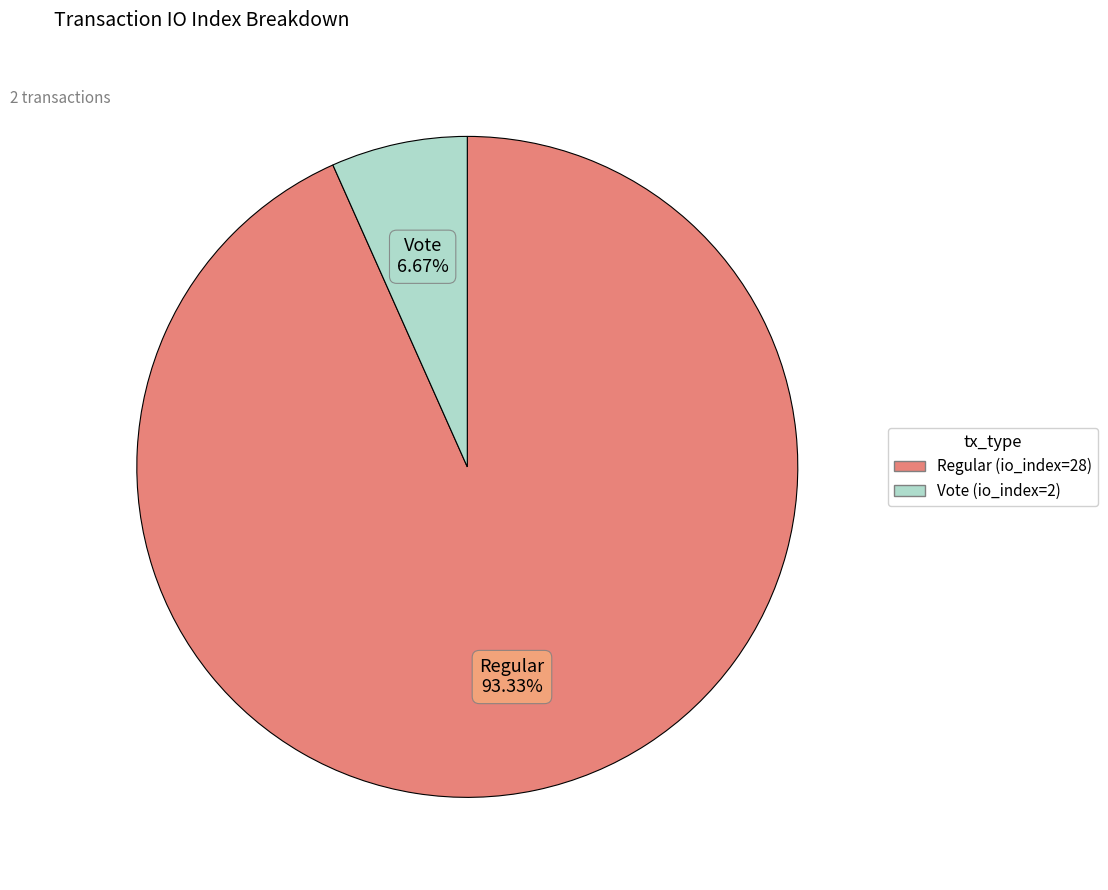

To the nearest percent, what percentage of the pie is Vote (io_index=2)?

7%